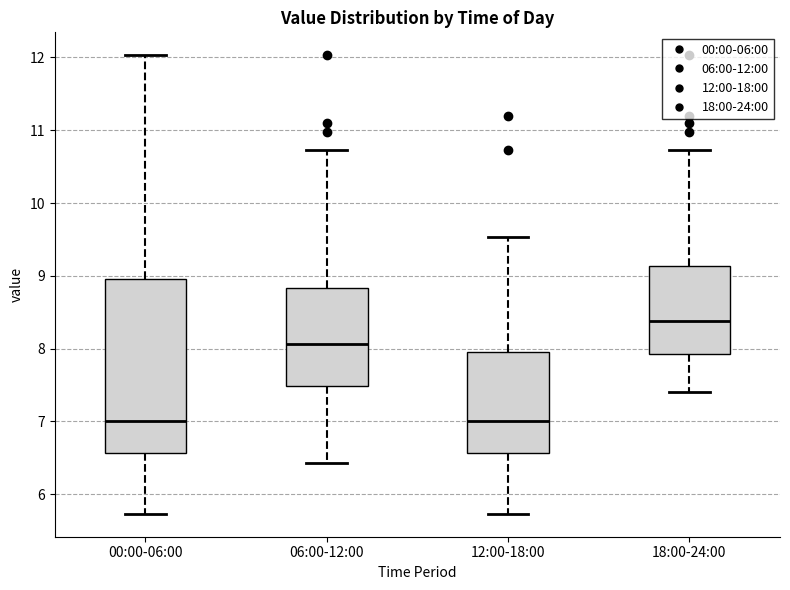

Which box's median line is the highest?

18:00-24:00